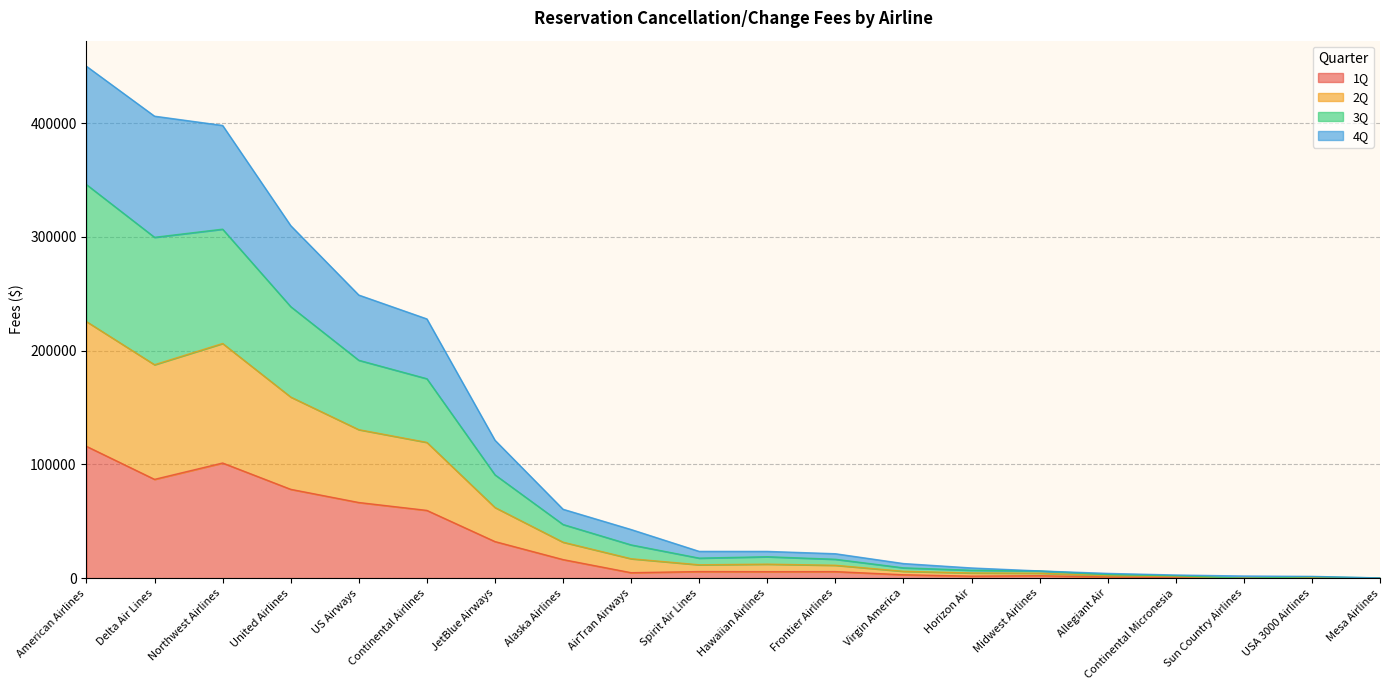

True or false: 1Q has more than 2 interior local peaks.

True